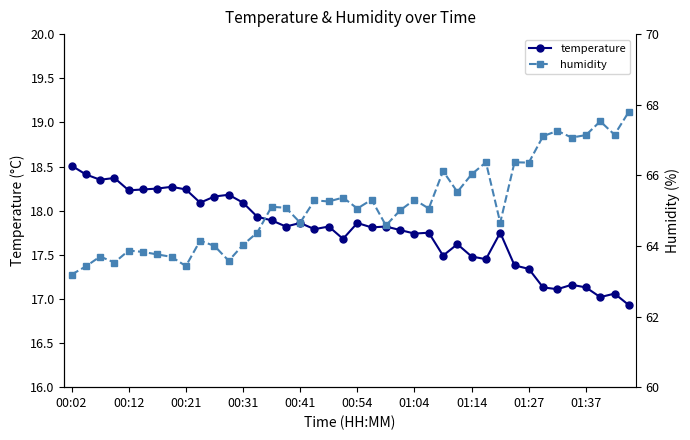

Which series has the largest total across all categories?

humidity